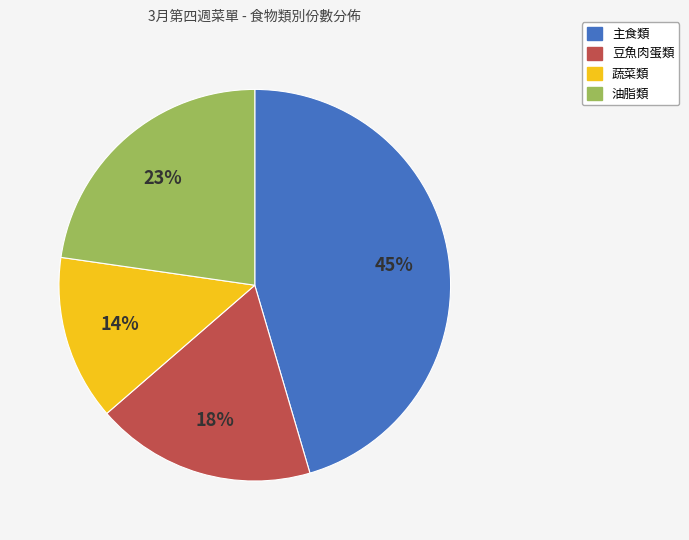

Which slice is the largest?

主食類